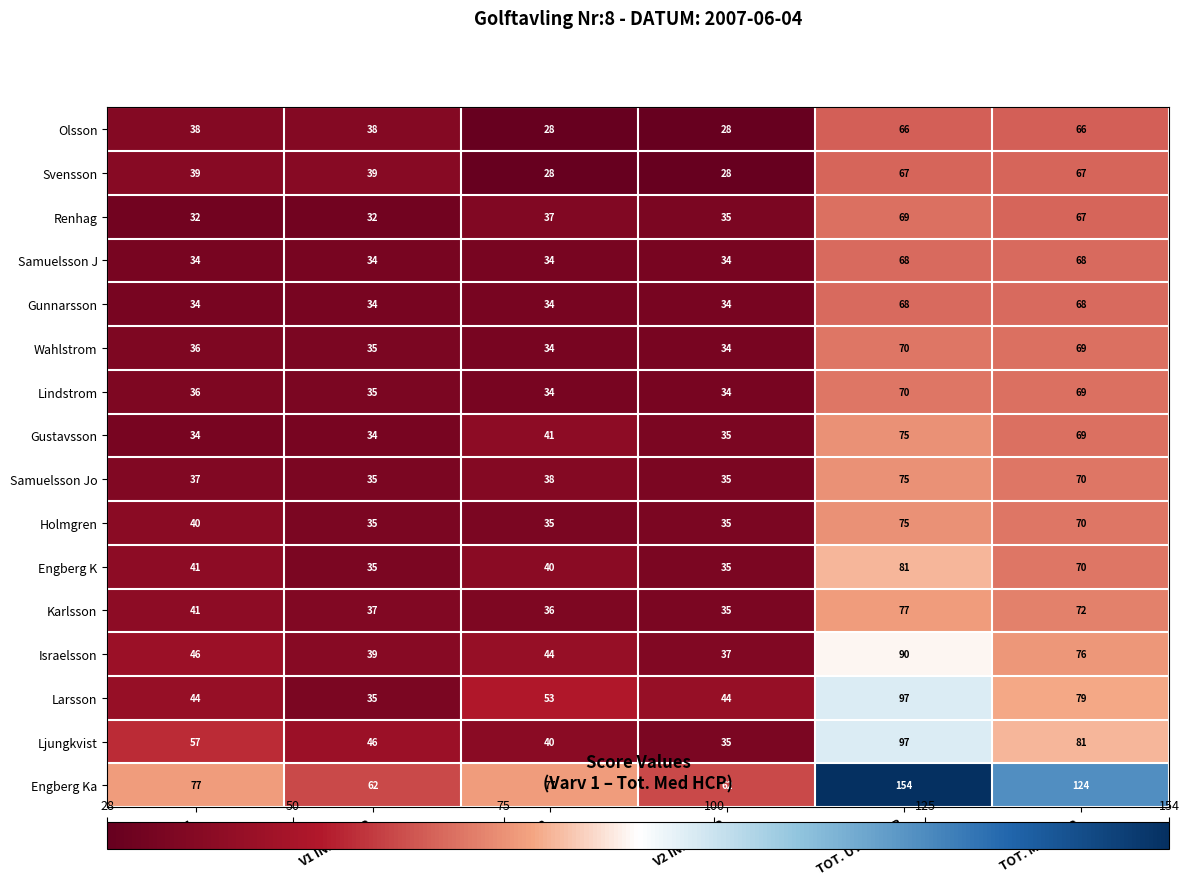

What is the difference between the second highest and second lowest values in the Engberg Ka series?

62